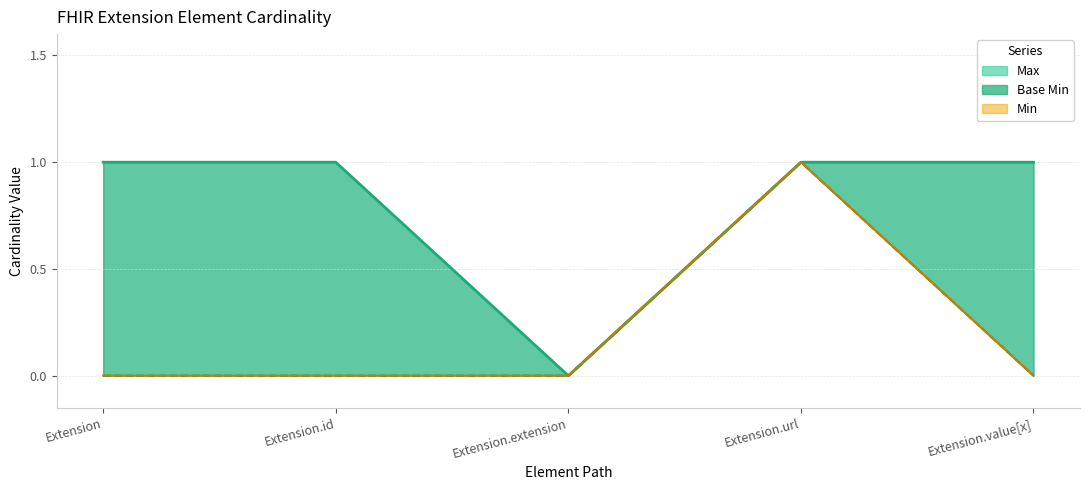

How many values in the Min series exceed 0?

1